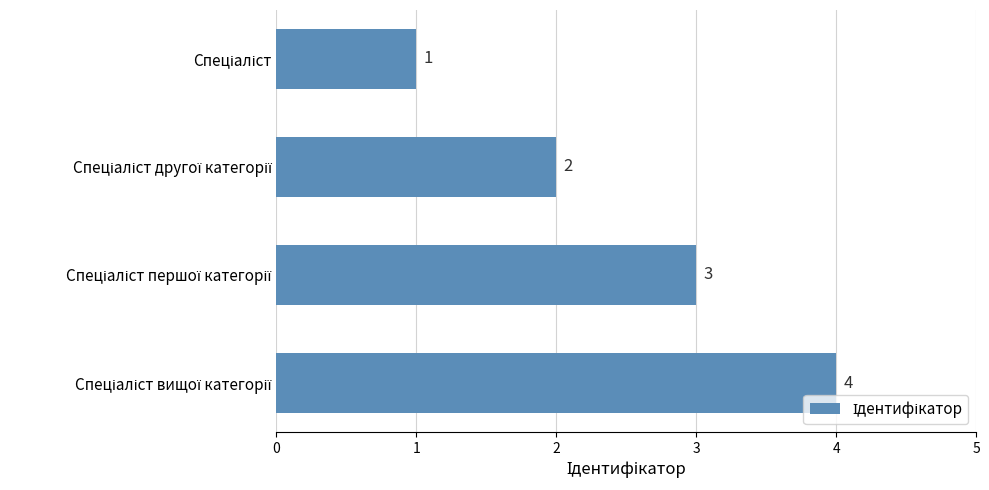

How many values are between 2 and 4?

3